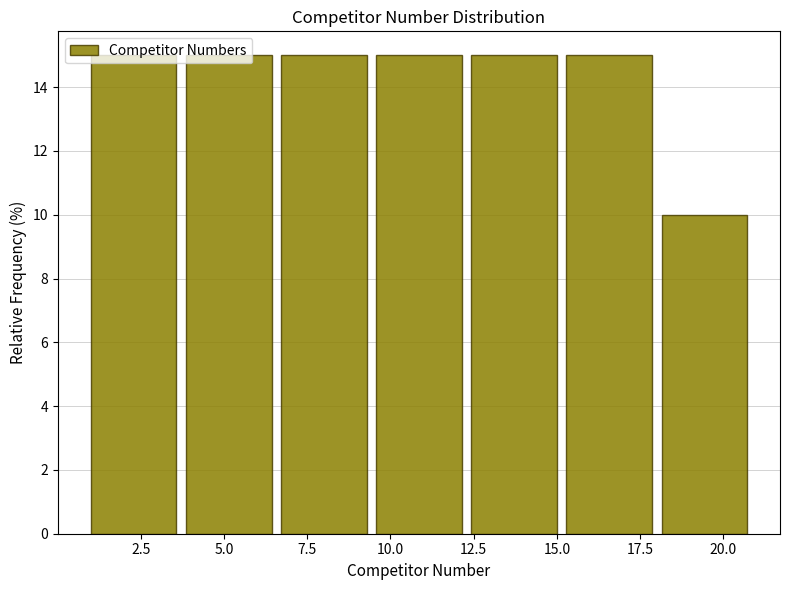

Reading left to right, transcribe this chart: for each bar, give the range it covers on the x-axis and its height. Neither the bar edges nor the heights are printed on the chart, so give them approximately, as read against the axes.

1.0 to 4.0: 15
4.0 to 6.5: 15
6.5 to 9.5: 15
9.5 to 12.5: 15
12.5 to 15.5: 15
15.5 to 18.0: 15
18.0 to 21.0: 10